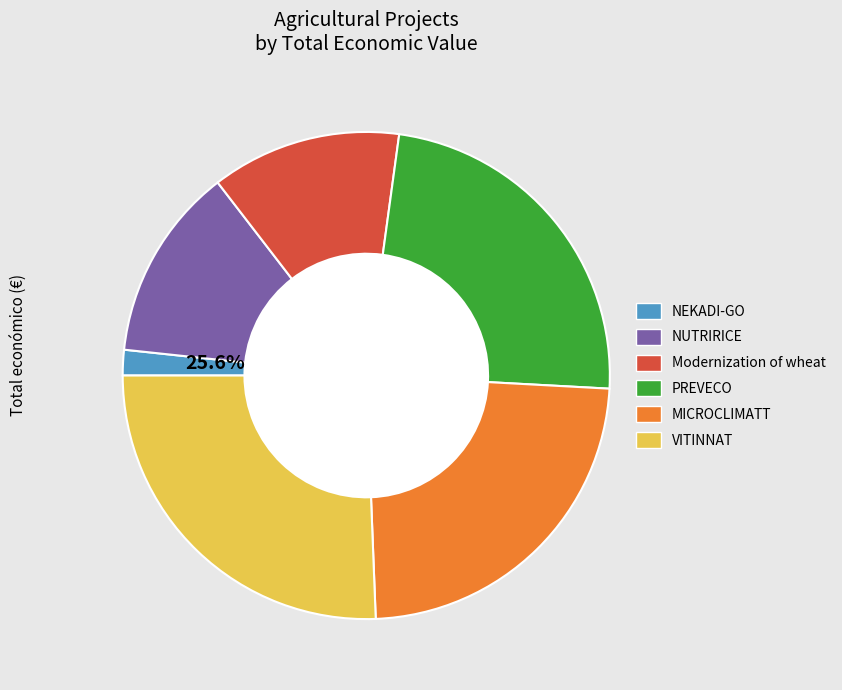

Which category has the smallest portion of the pie?

NEKADI-GO